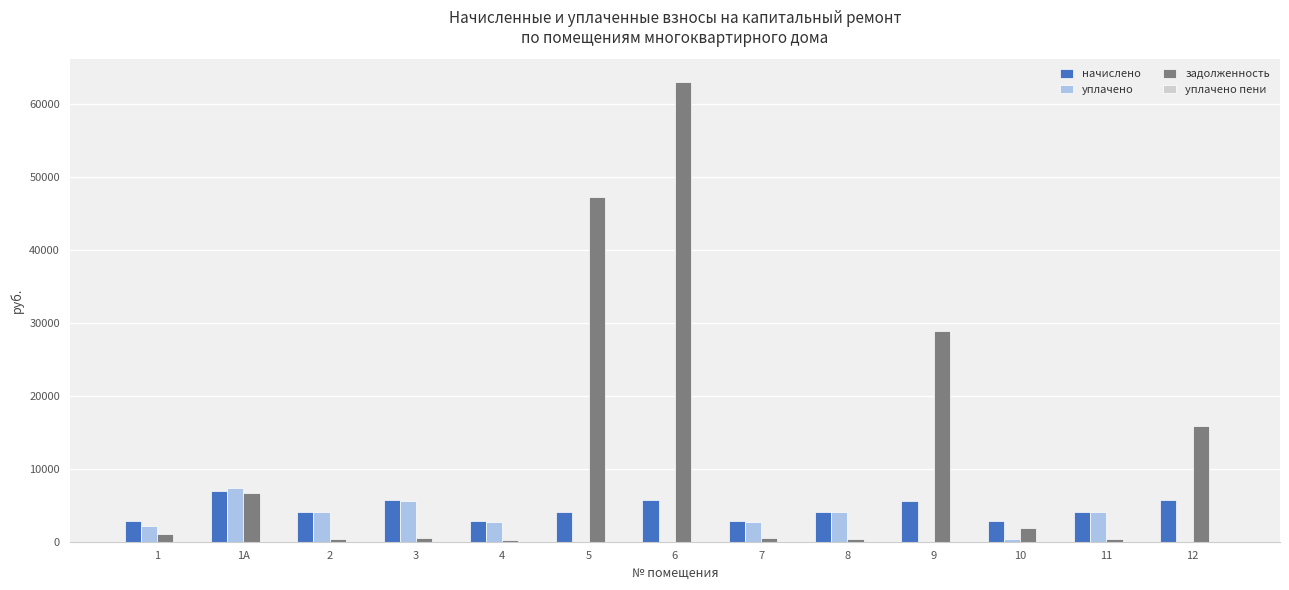

Between 9 and 12, which series saw the biggest shift?

задолженность